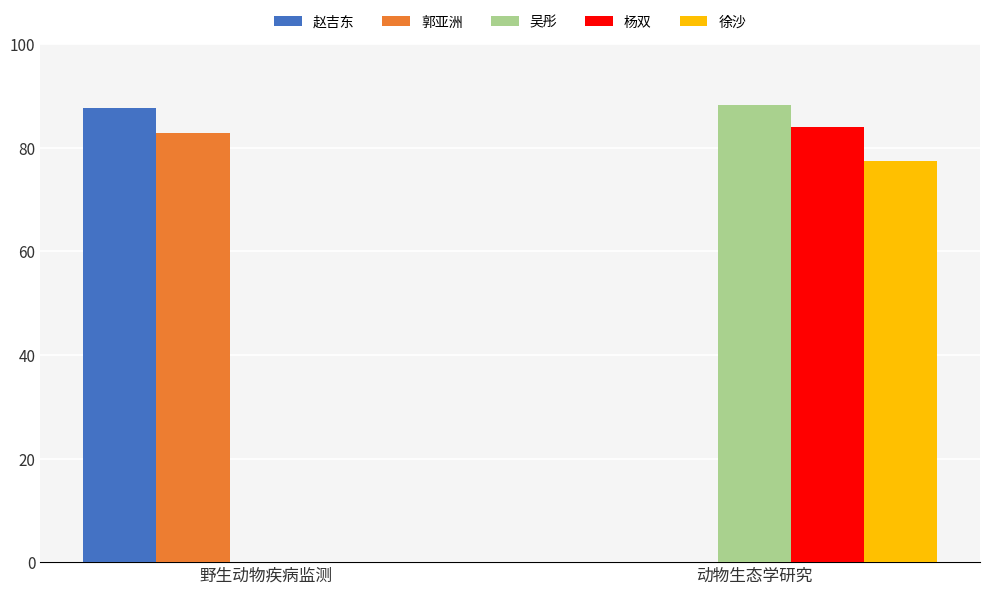

Count the number of categories in the chart.

2